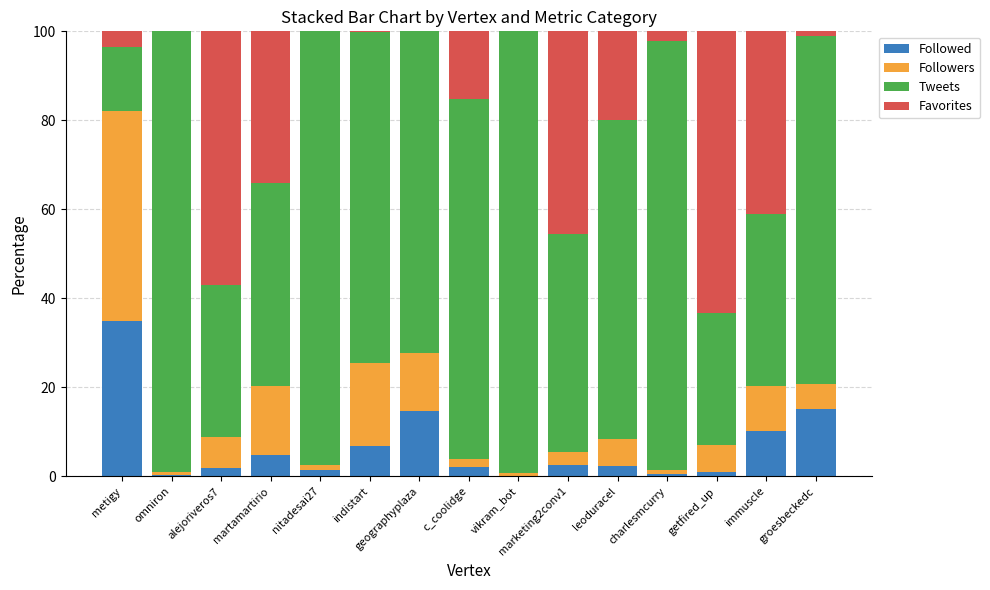

What is the total value across all series at leoduracel?

100.0